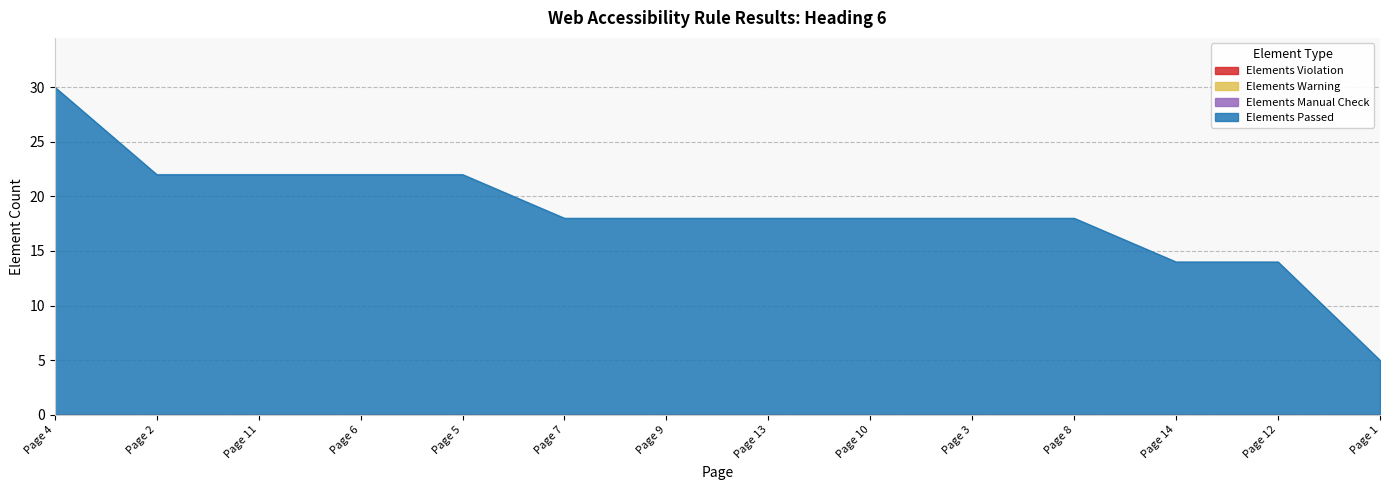

What is the maximum value shown in the chart?

30